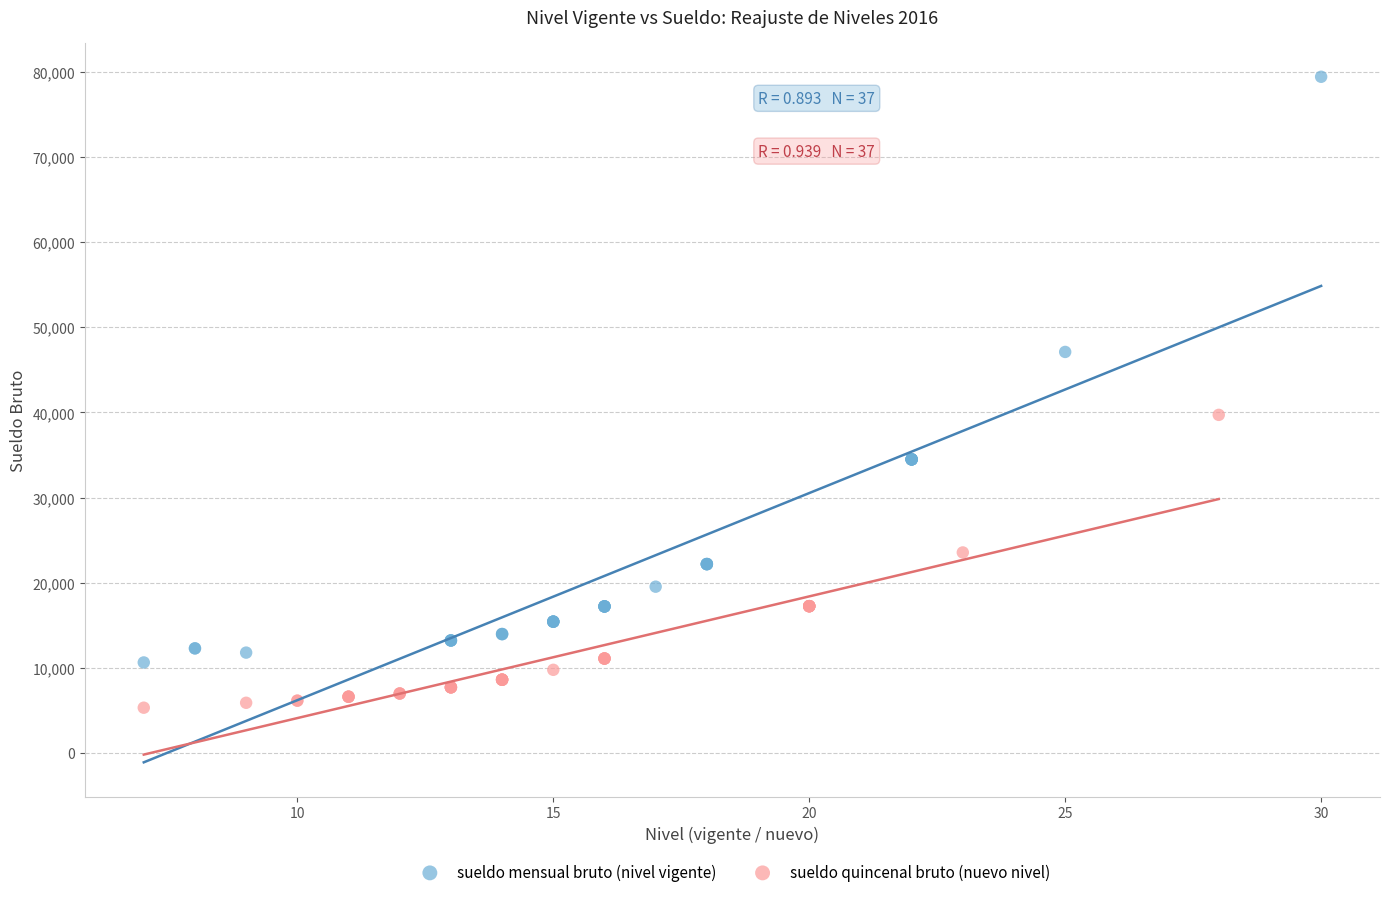

Which series reaches the maximum Y coordinate?

sueldo mensual bruto (nivel vigente)